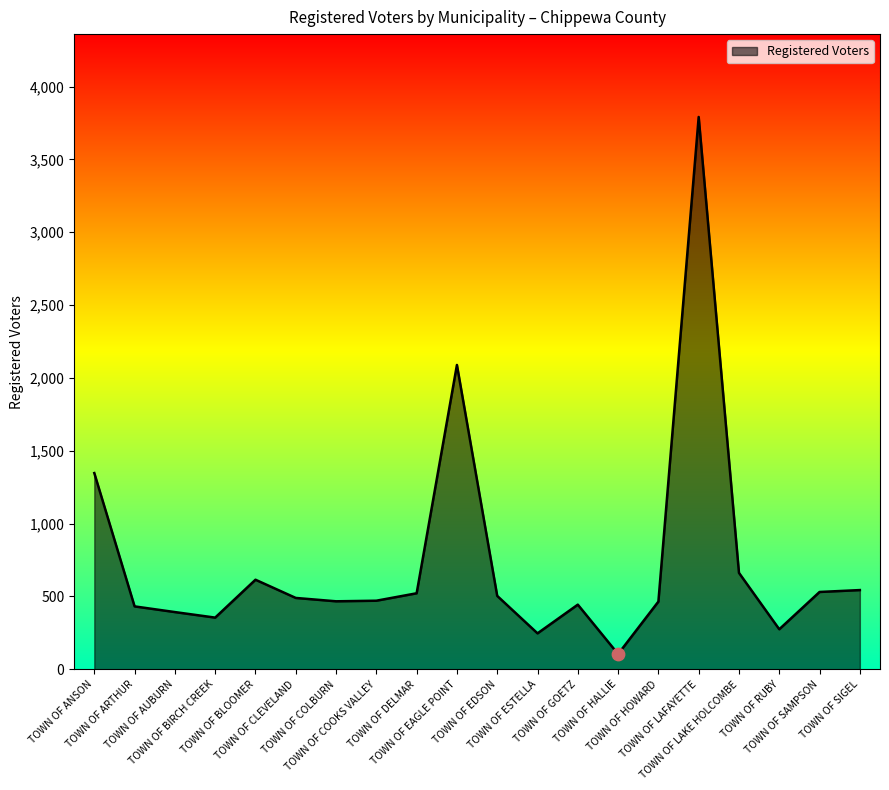

Approximately how many times larger is the value at TOWN OF ESTELLA compared to TOWN OF CLEVELAND?

0.5